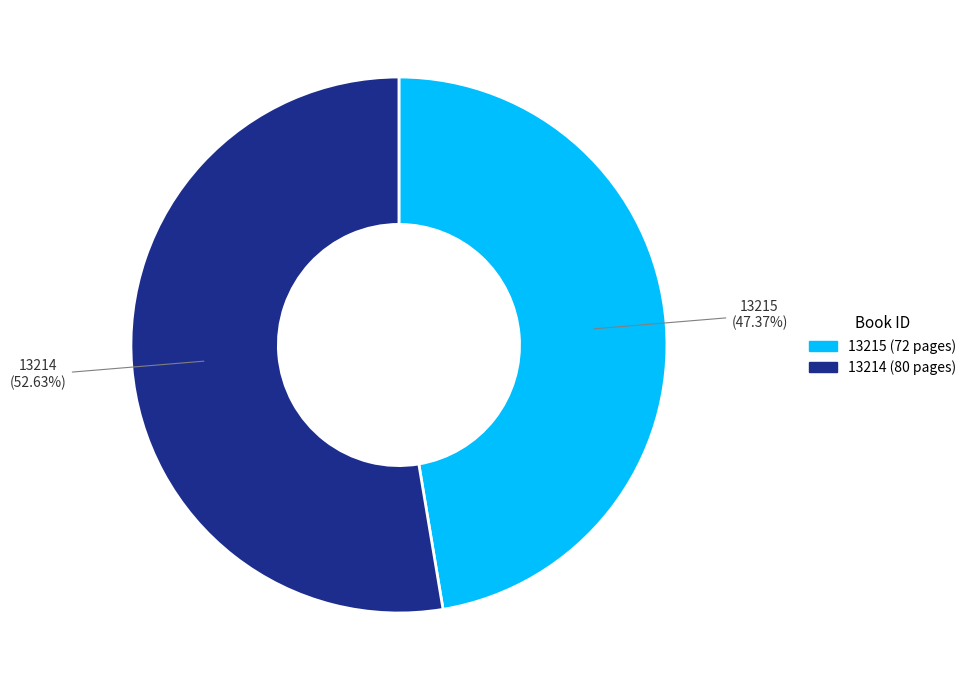

Is it true that 13215 is 39% of the pie?

False